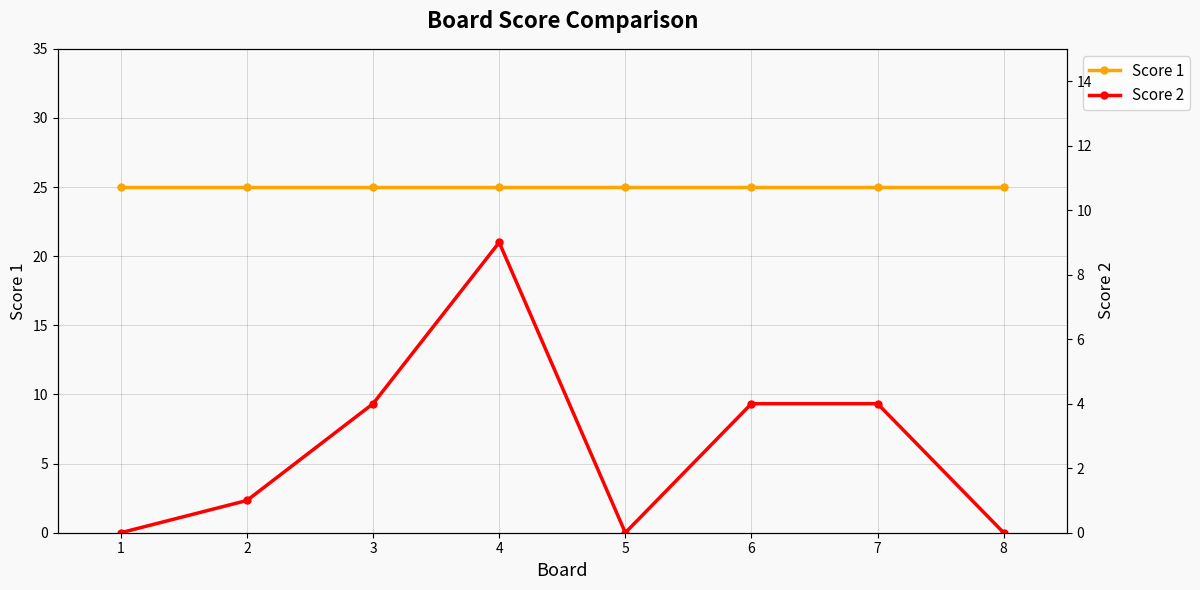

At how many categories does at least one series exceed 19?

8